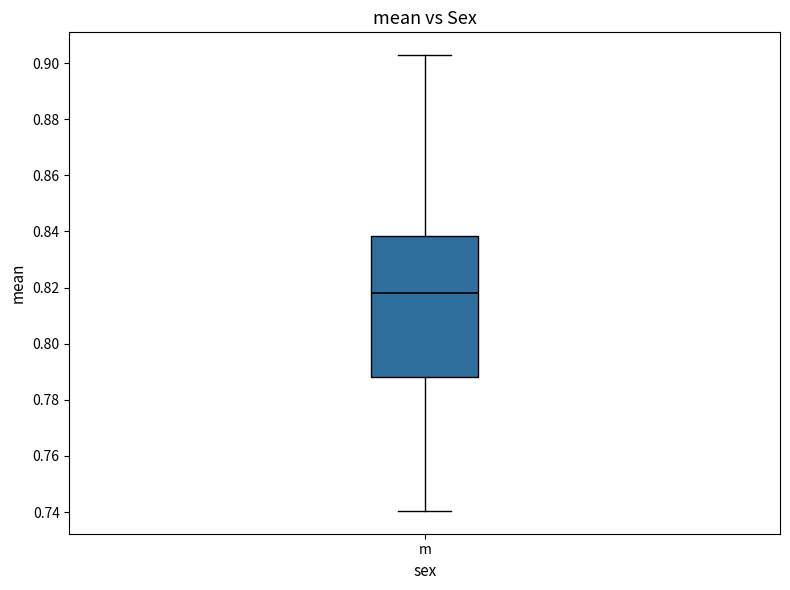

Where does the lower whisker of the box for m end on the y-axis? The values are not printed on the chart, so give them approximately, as read against the axis.

0.740